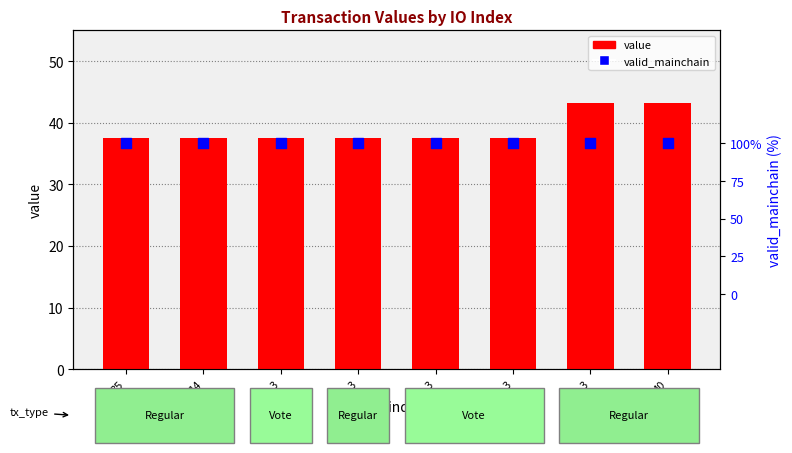

What is the total value across all series at 40?

44.2